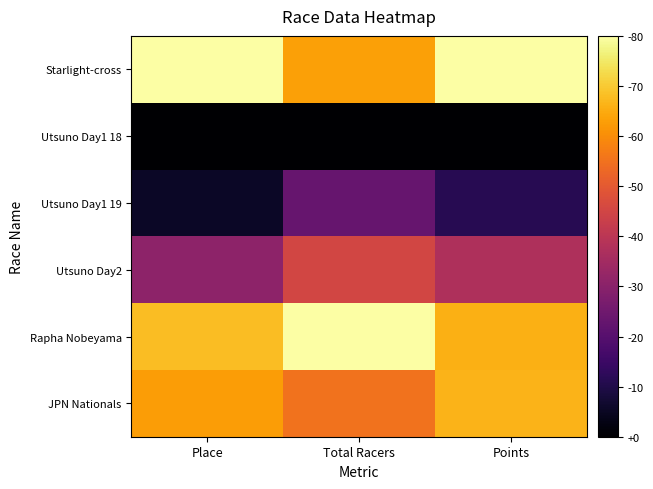

Which has a higher value, Total Racers or Points?

Points